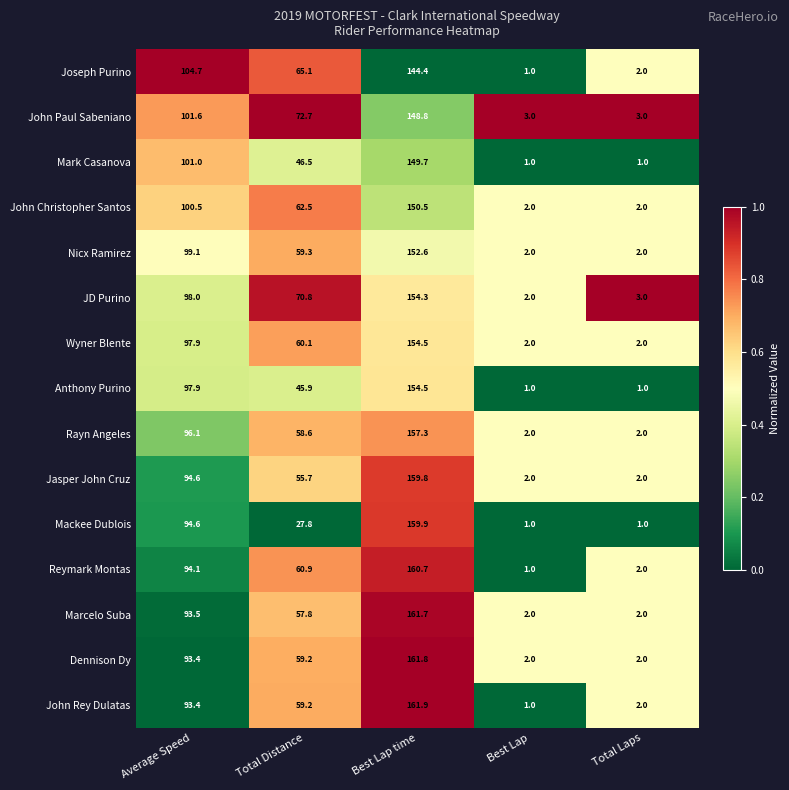

Rank the categories by John Rey Dulatas value from lowest to highest.

Best Lap, Total Laps, Total Distance, Average Speed, Best Lap time